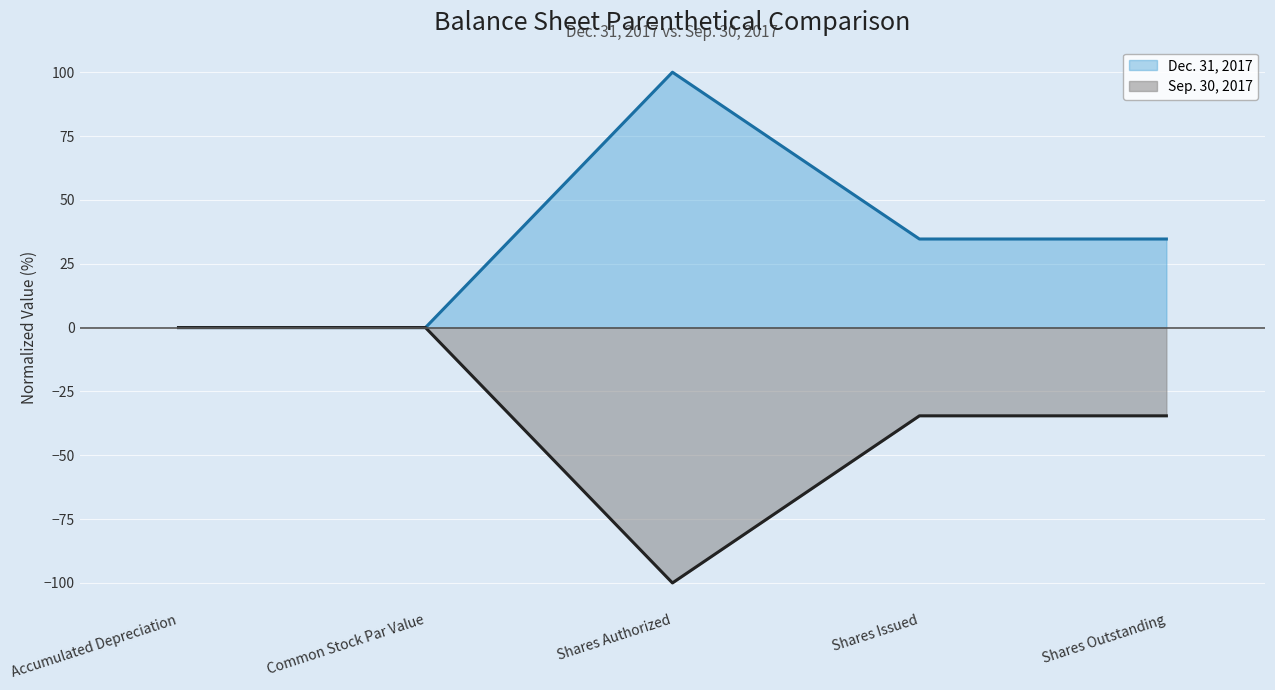

How many lines are shown in the chart?

2